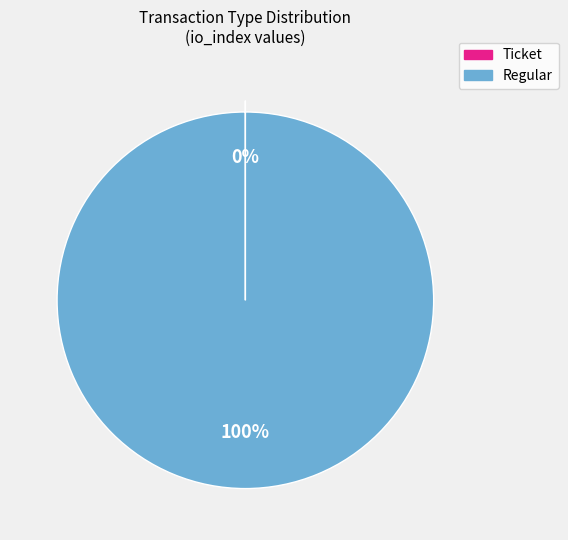

What is the majority slice?

Regular